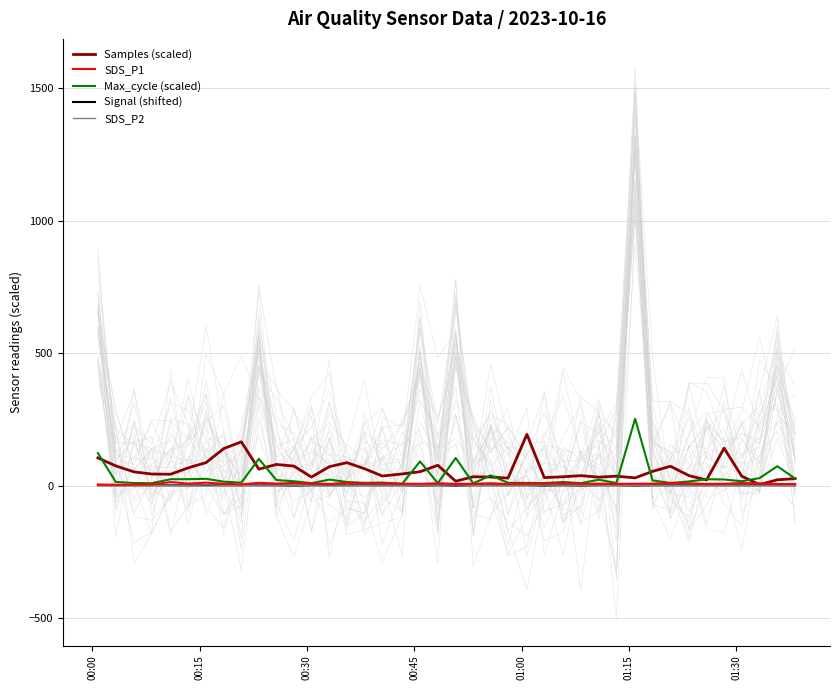

The Samples (scaled) series shows 232.4 at 7. True or false?

False